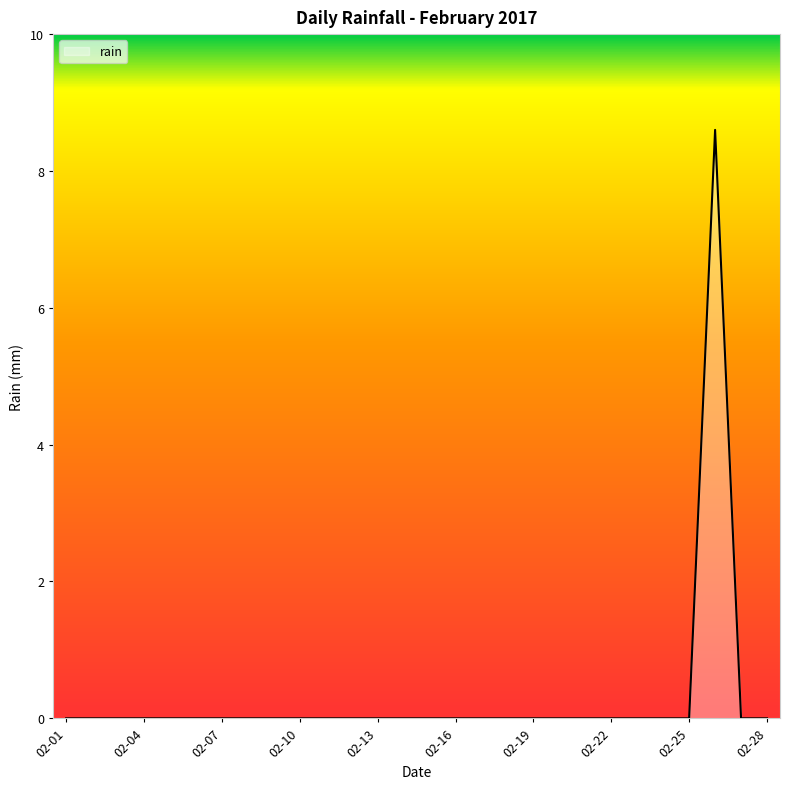

What is the difference between the maximum and minimum values?

8.6